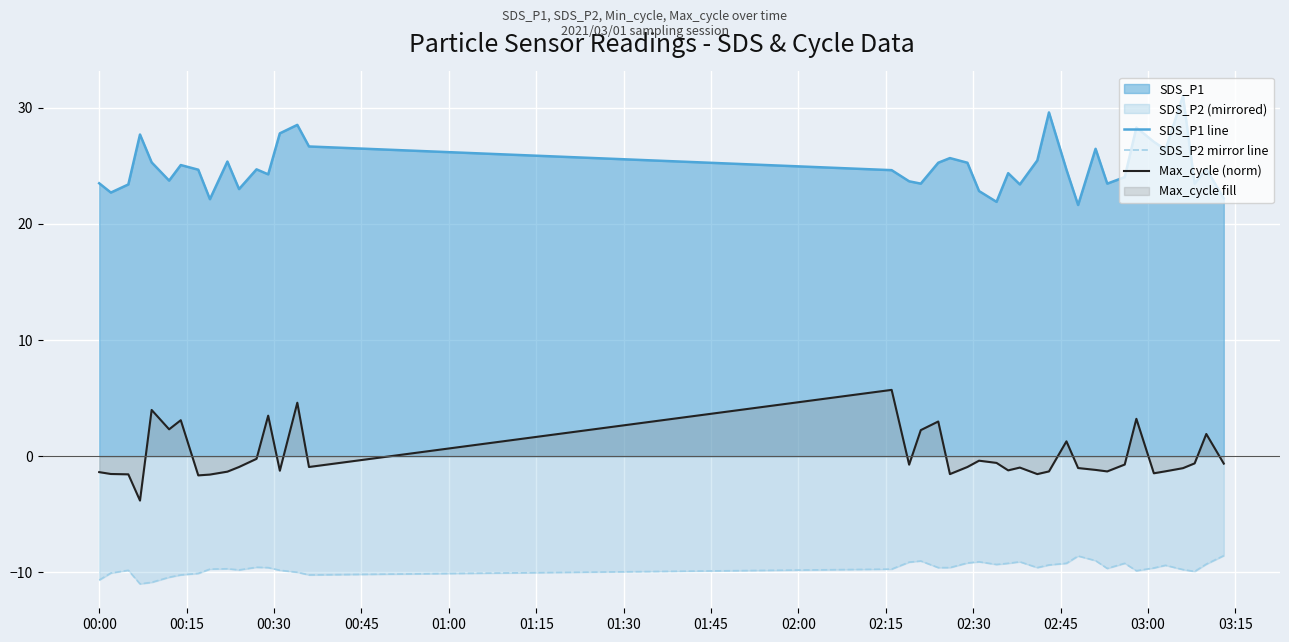

How many data points does each series have?

40